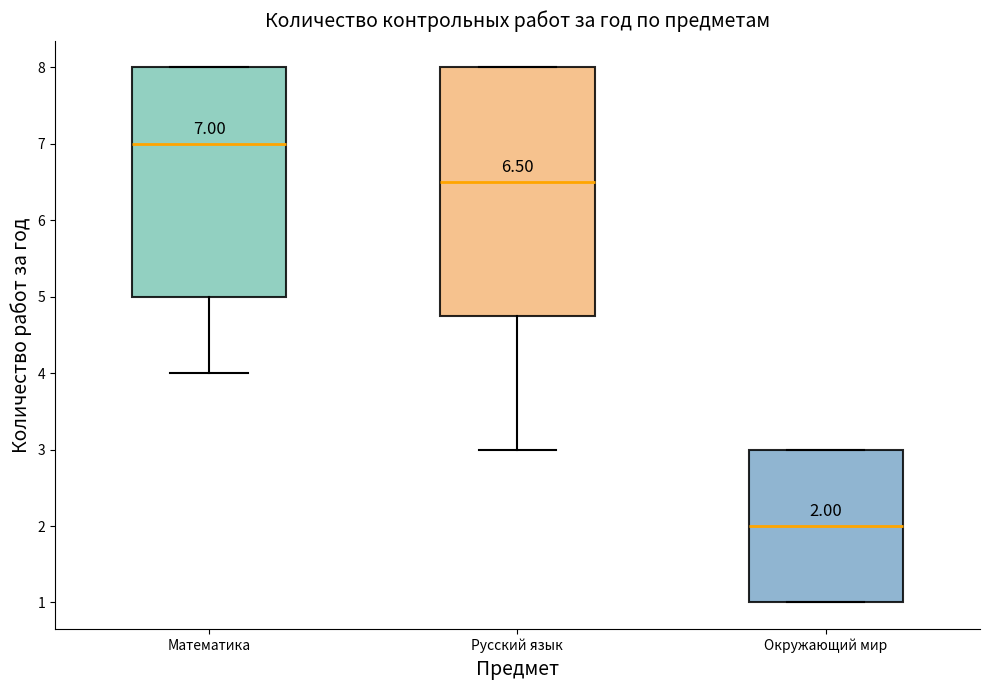

Which box has the highest median line?

Математика